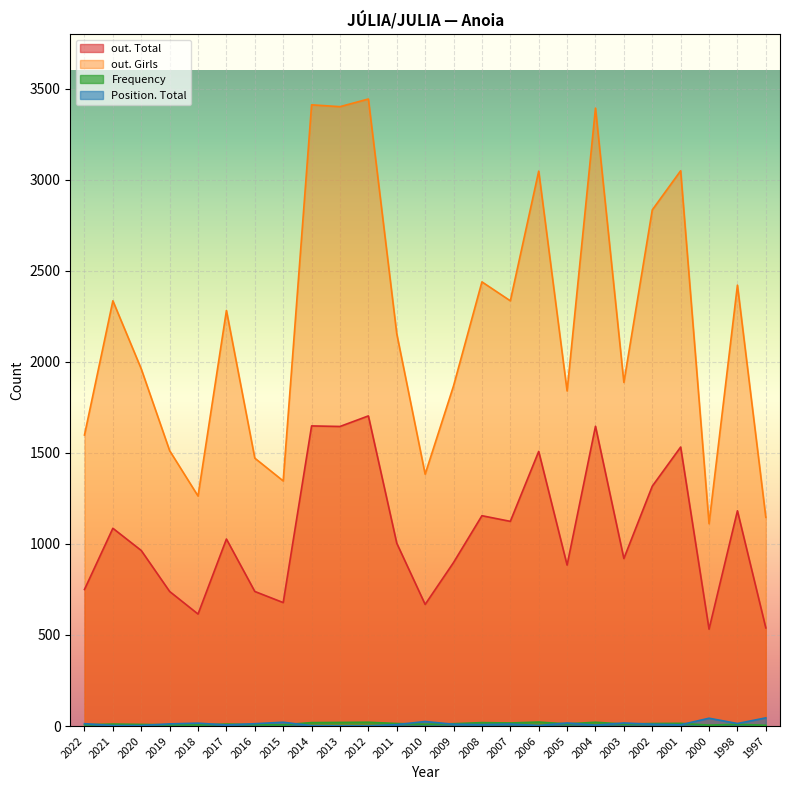

Which series changed the most between 2011 and 2005?

out. Girls